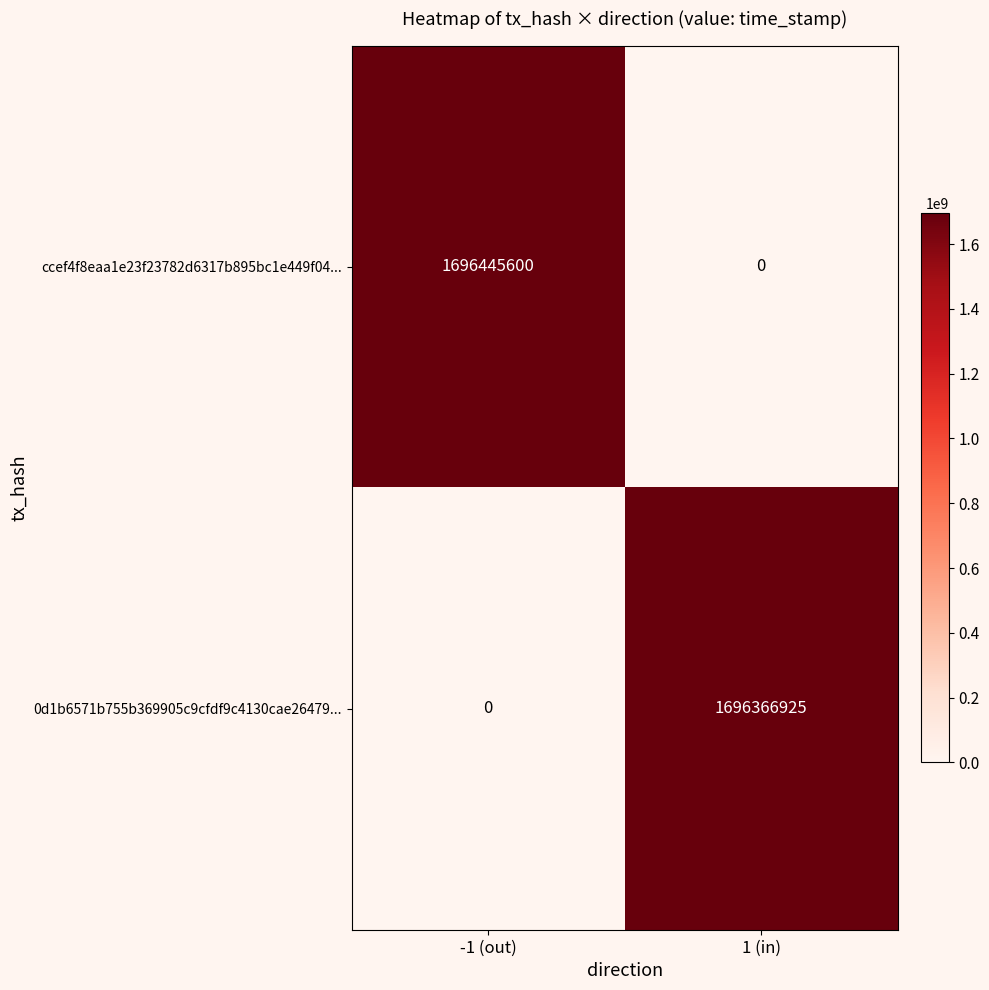

Which series has the largest total across all categories?

ccef4f8eaa1e23f23782d6317b895bc1e449f04...